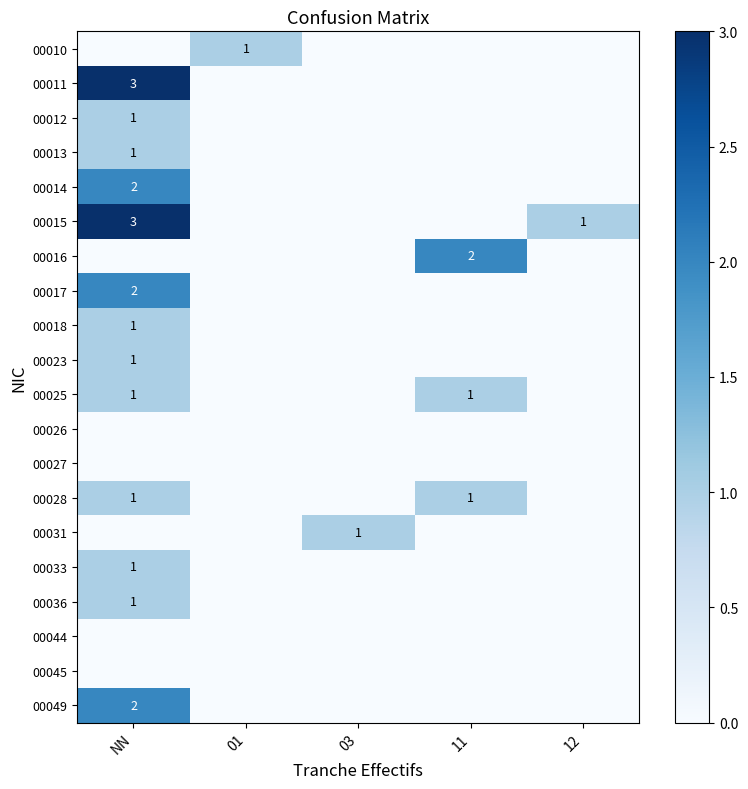

The 00025 series shows 1 at NN. True or false?

True